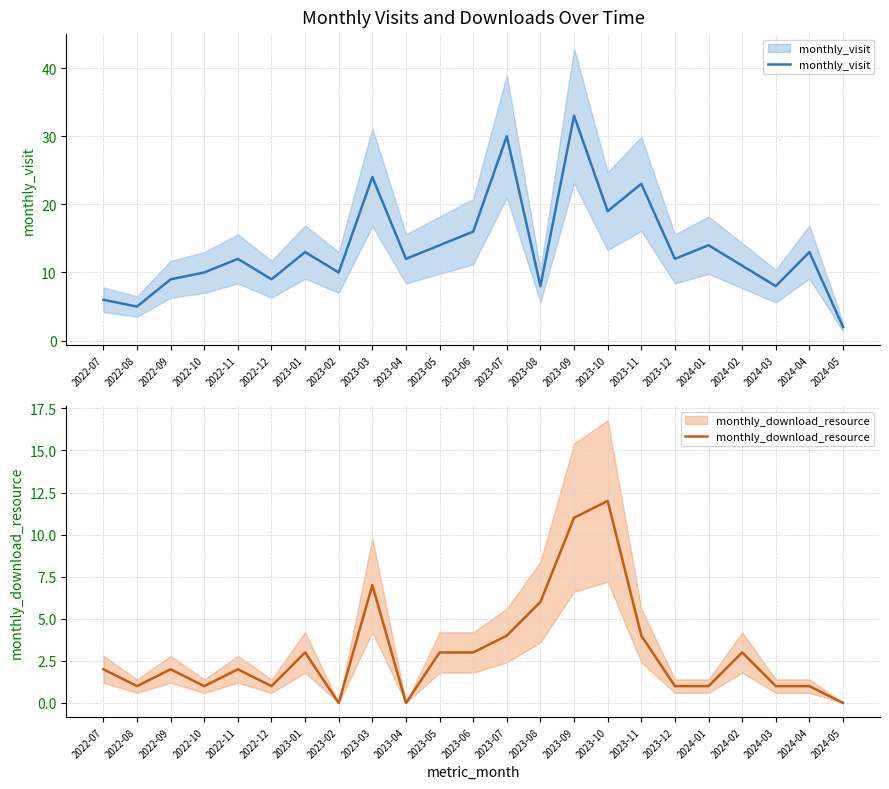

Reading left to right, list all the values displayed in this chart.

monthly_visit: 6	5	9	10	12	9	13	10	24	12	14	16	30	8	33	19	23	12	14	11	8	13	2
monthly_download_resource: 2	1	2	1	2	1	3	0	7	0	3	3	4	6	11	12	4	1	1	3	1	1	0